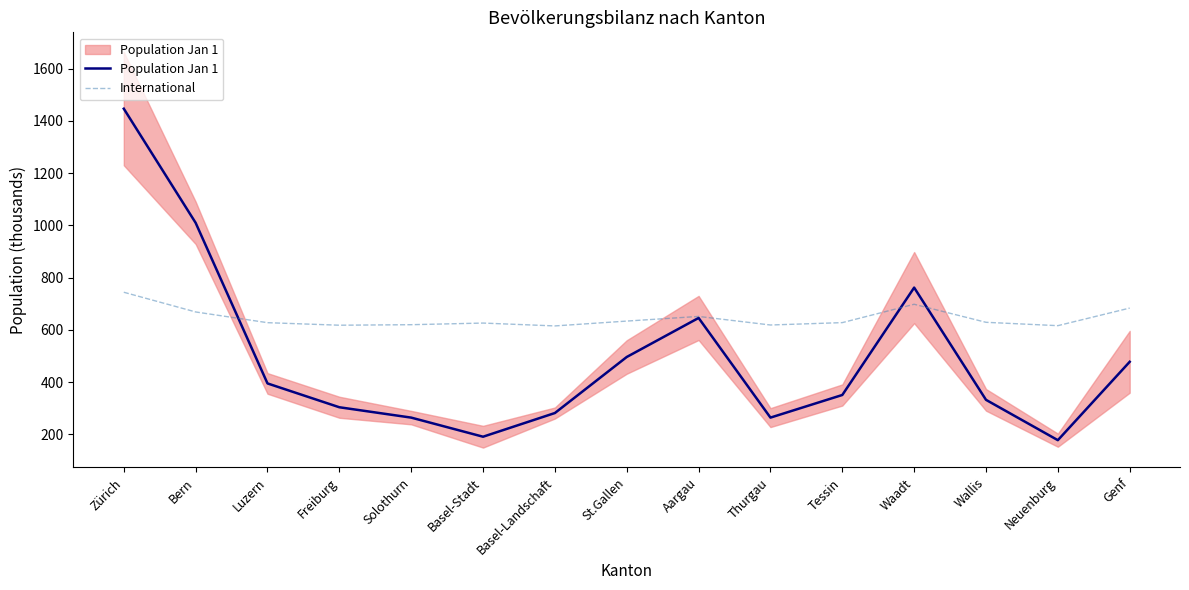

What is the label of the 5th point from the right?

Tessin